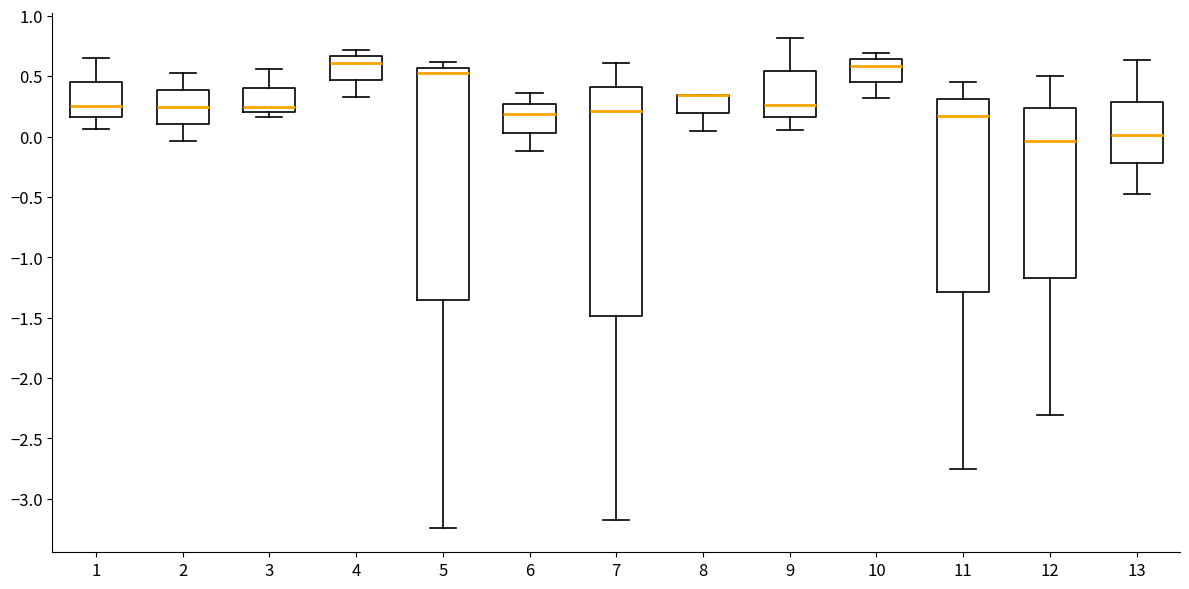

Reading left to right, transcribe this box plot: for each box, give where its median line is, the range the box spans, and where its two whiskers end, as read against the y-axis. The values are not printed on the chart, so give them approximately, as read against the axis.

1: median 0.25, box 0.15 to 0.45, whiskers 0.05 to 0.65
2: median 0.25, box 0.10 to 0.40, whiskers -0.05 to 0.55
3: median 0.25, box 0.20 to 0.40, whiskers 0.15 to 0.55
4: median 0.60, box 0.45 to 0.65, whiskers 0.35 to 0.70
5: median 0.55 (just below the box's upper edge), box -1.35 to 0.55, whiskers -3.25 to 0.60
6: median 0.20, box 0.05 to 0.25, whiskers -0.10 to 0.35
7: median 0.20, box -1.50 to 0.40, whiskers -3.15 to 0.60
8: median 0.35 (drawn on the box's upper edge), box 0.20 to 0.35, whiskers 0.05 to 0.35
9: median 0.25, box 0.15 to 0.55, whiskers 0.05 to 0.80
10: median 0.60, box 0.45 to 0.65, whiskers 0.30 to 0.70
11: median 0.15, box -1.30 to 0.30, whiskers -2.75 to 0.45
12: median -0.05, box -1.15 to 0.25, whiskers -2.30 to 0.50
13: median 0.00, box -0.20 to 0.30, whiskers -0.50 to 0.65